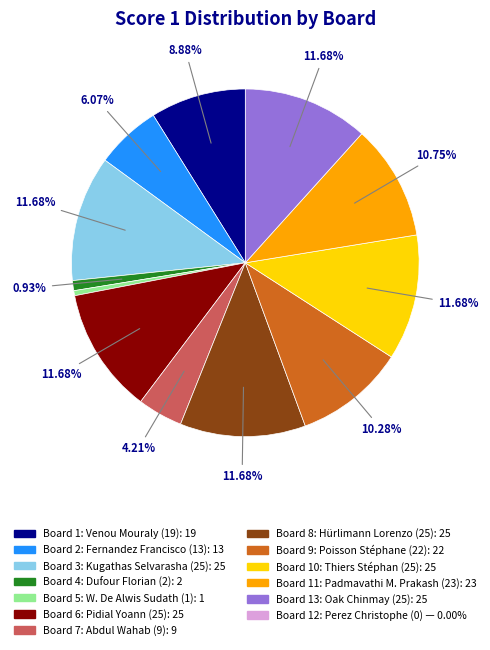

Is there a majority slice in this chart?

No